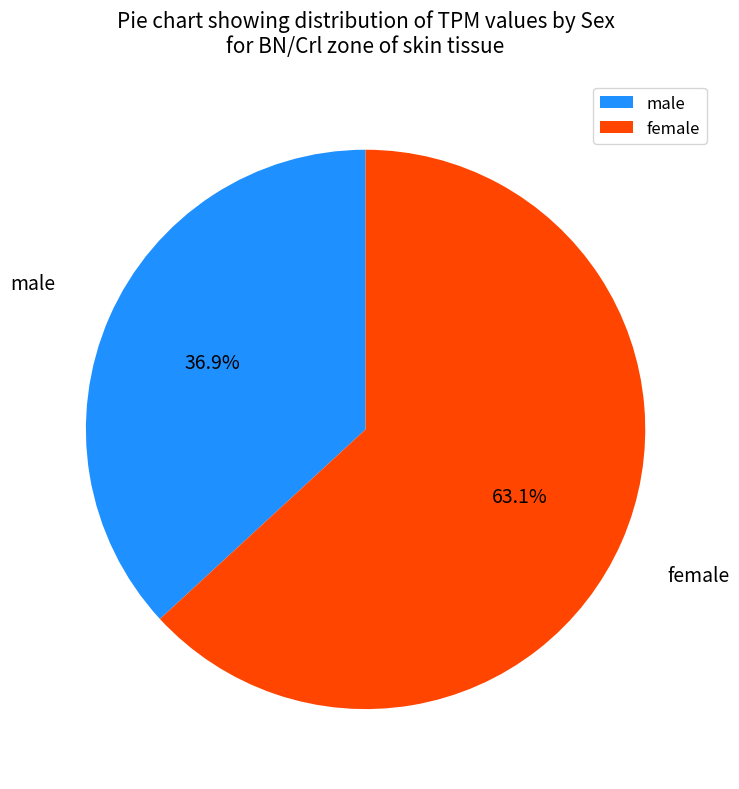

Is there a majority slice in this chart?

Yes